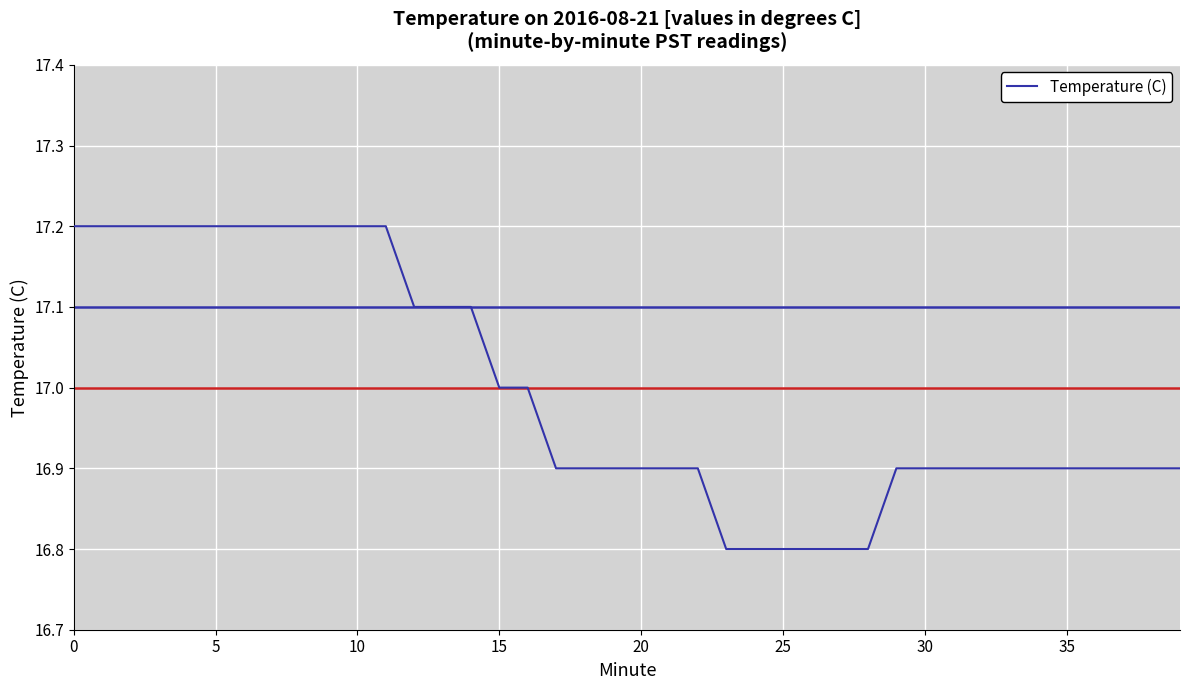

What is the smallest value displayed?

16.8